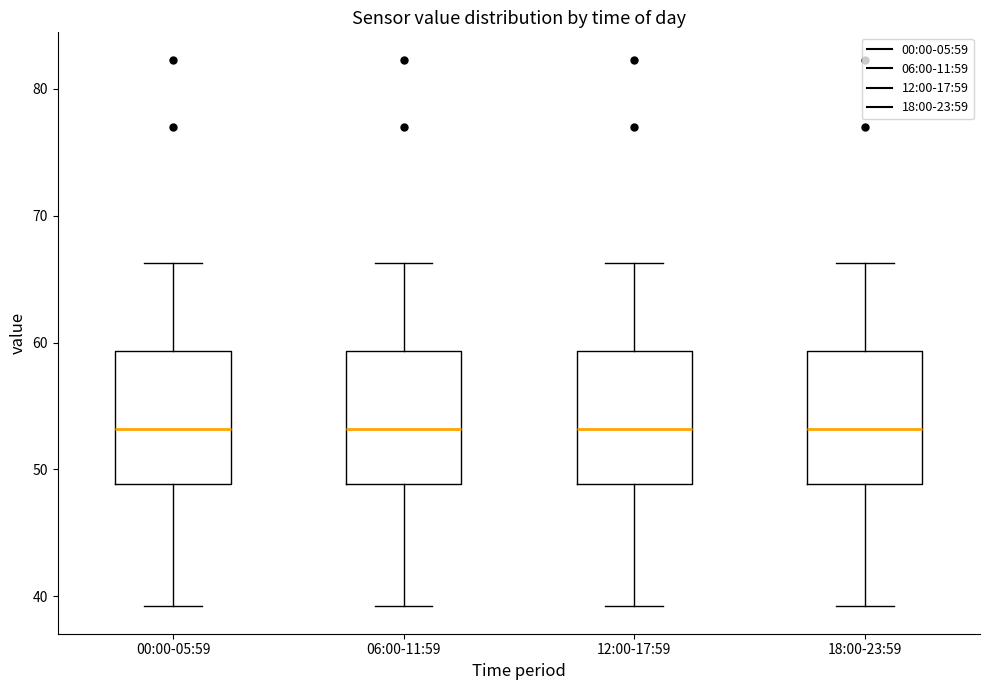

Where does the median line of the box for 06:00-11:59 sit on the y-axis? The values are not printed on the chart, so give them approximately, as read against the axis.

53